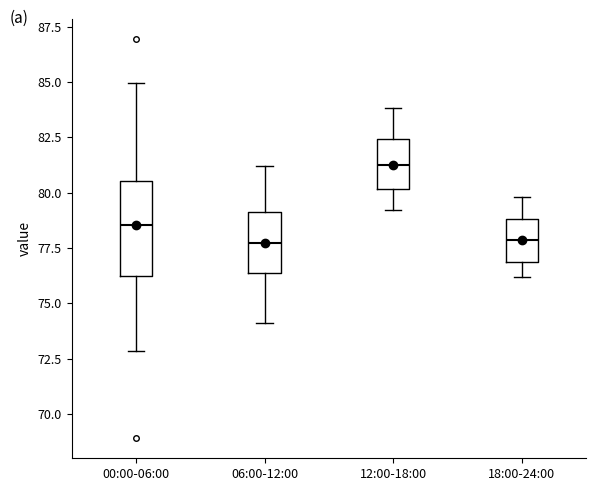

Reading left to right, transcribe this box plot: for each box, give where its median line is, the range the box spans, and where its two whiskers end, as read against the y-axis. The values are not printed on the chart, so give them approximately, as read against the axis.

00:00-06:00: median 78.5, box 76.0 to 80.5, whiskers 73.0 to 85.0
06:00-12:00: median 77.5, box 76.5 to 79.0, whiskers 74.0 to 81.0
12:00-18:00: median 81.5, box 80.0 to 82.5, whiskers 79.0 to 84.0
18:00-24:00: median 78.0, box 77.0 to 79.0, whiskers 76.0 to 80.0